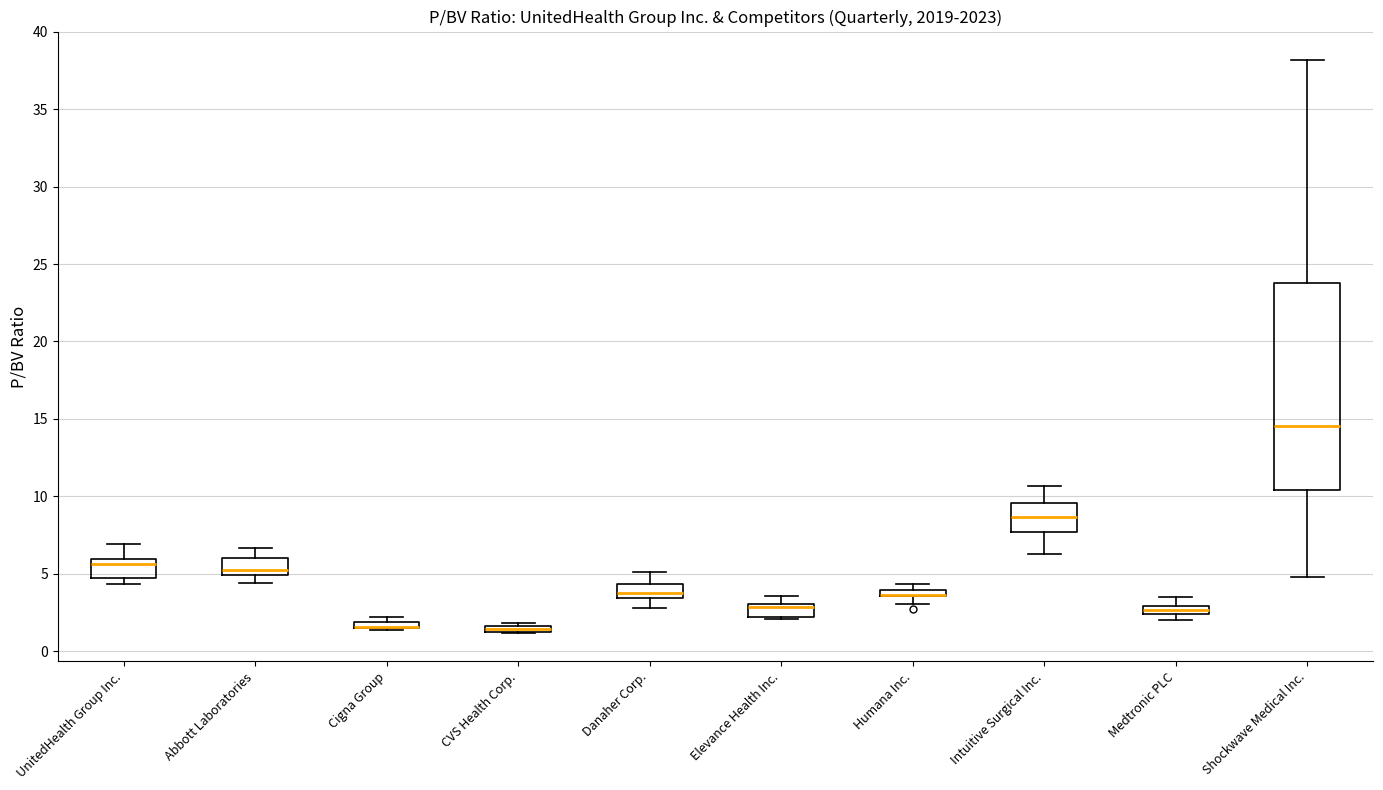

Where is the upper edge of the box for Shockwave Medical Inc. on the y-axis? The values are not printed on the chart, so give them approximately, as read against the axis.

24.0